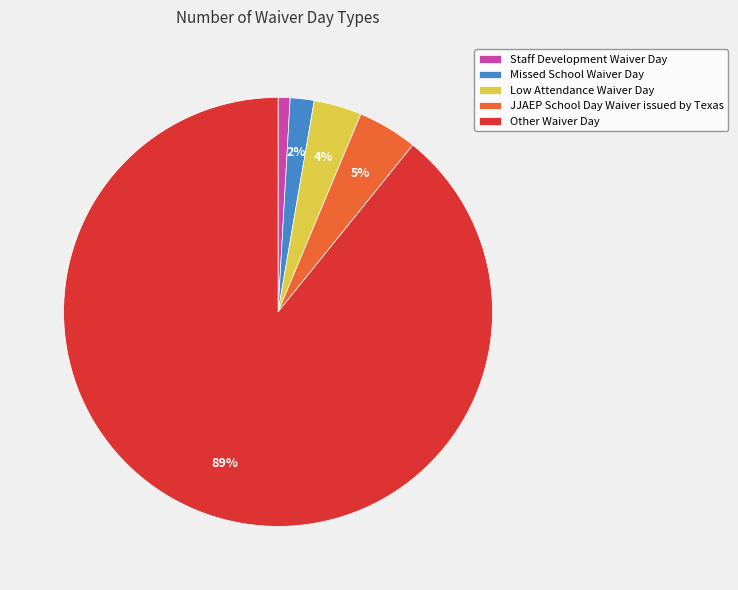

What percentage is the Low Attendance Waiver Day slice, to the nearest percent?

4%